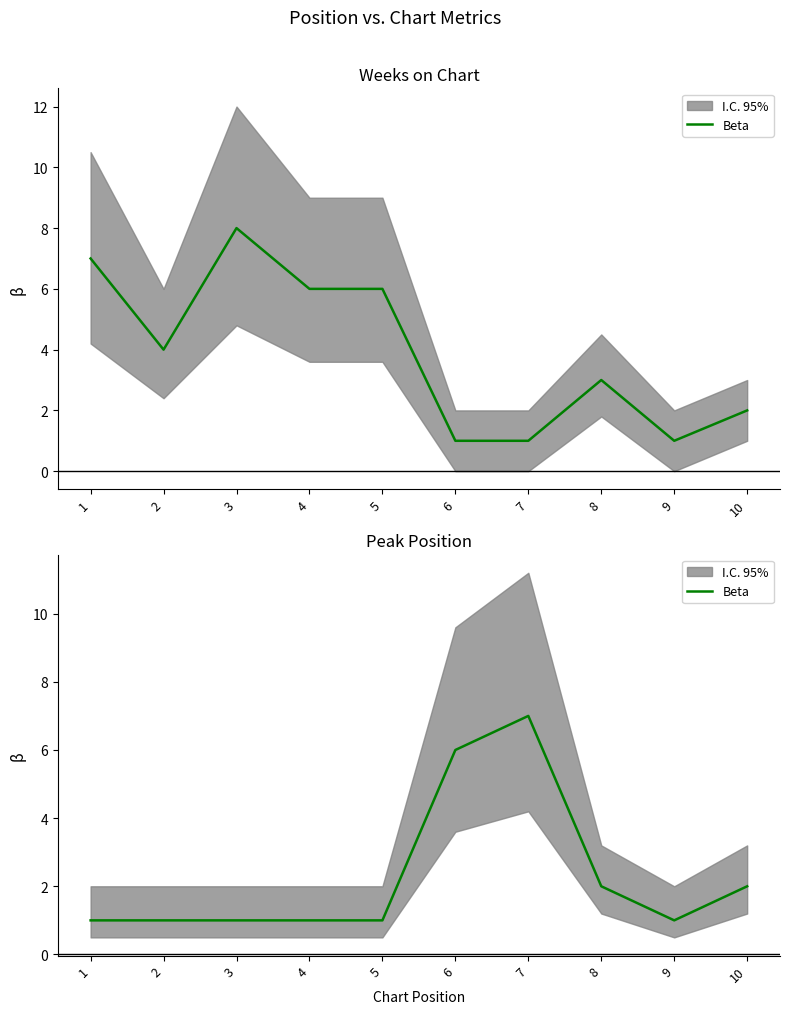

List the labels in order of value, smallest first.

1, 2, 3, 4, 5, 9, 8, 10, 6, 7